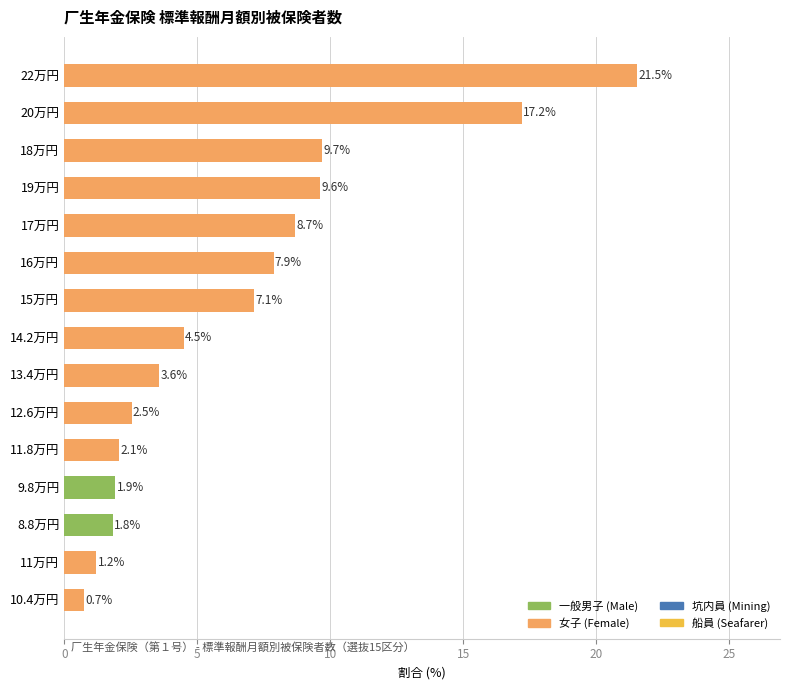

How many values exceed 4?

8